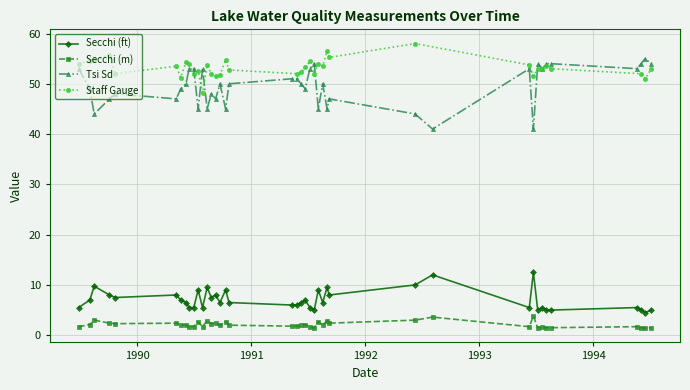

True or false: Tsi Sd has more than 1 interior local peaks.

True